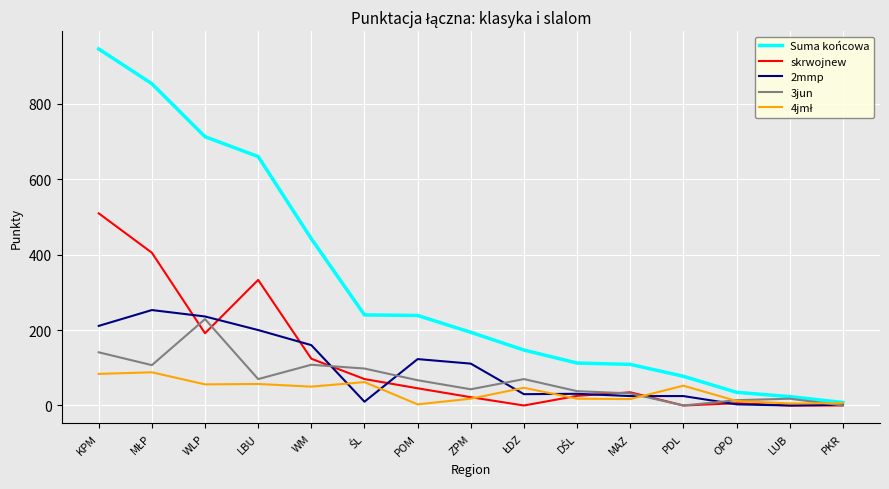

At which label is Suma końcowa closest to 476?

WM